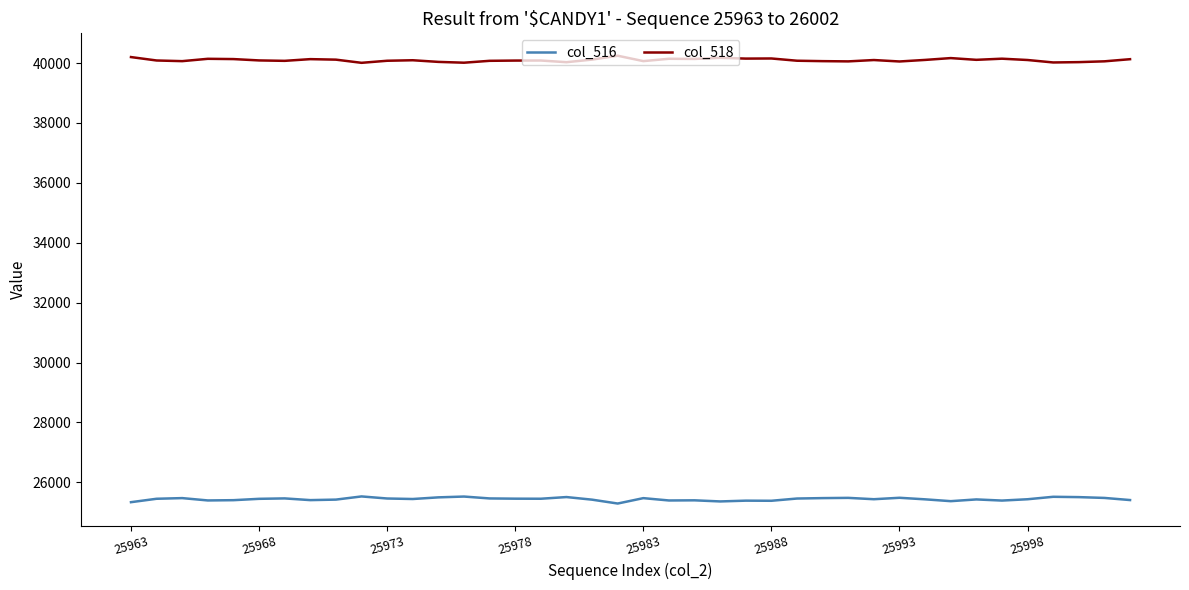

True or false: col_516 and col_518 cross at least once.

False